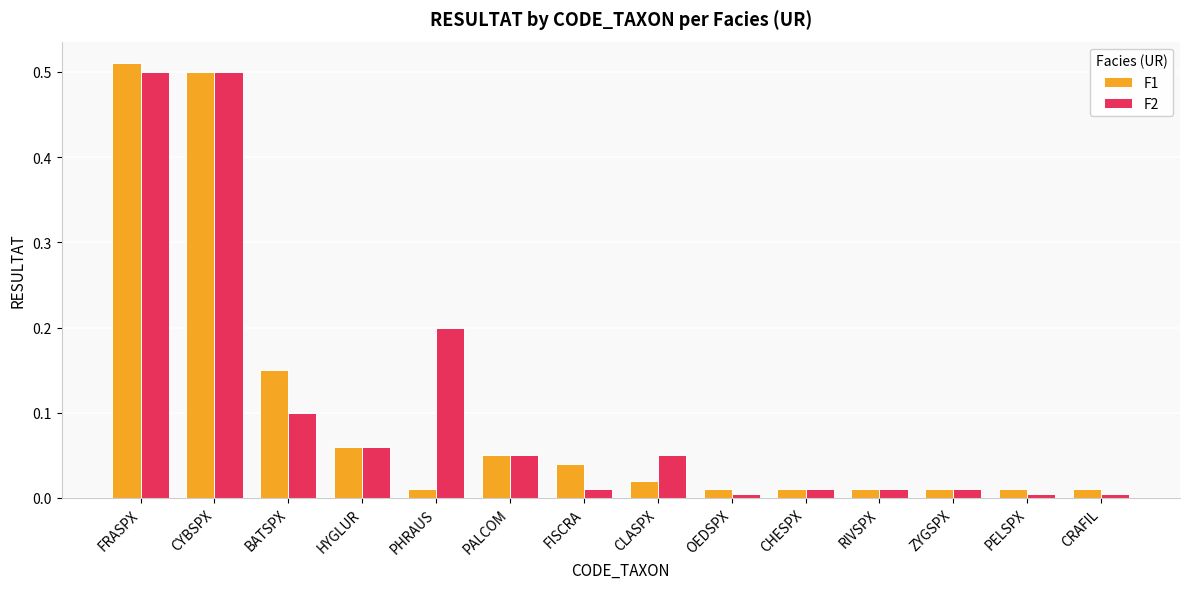

How many data points does each series have?

14